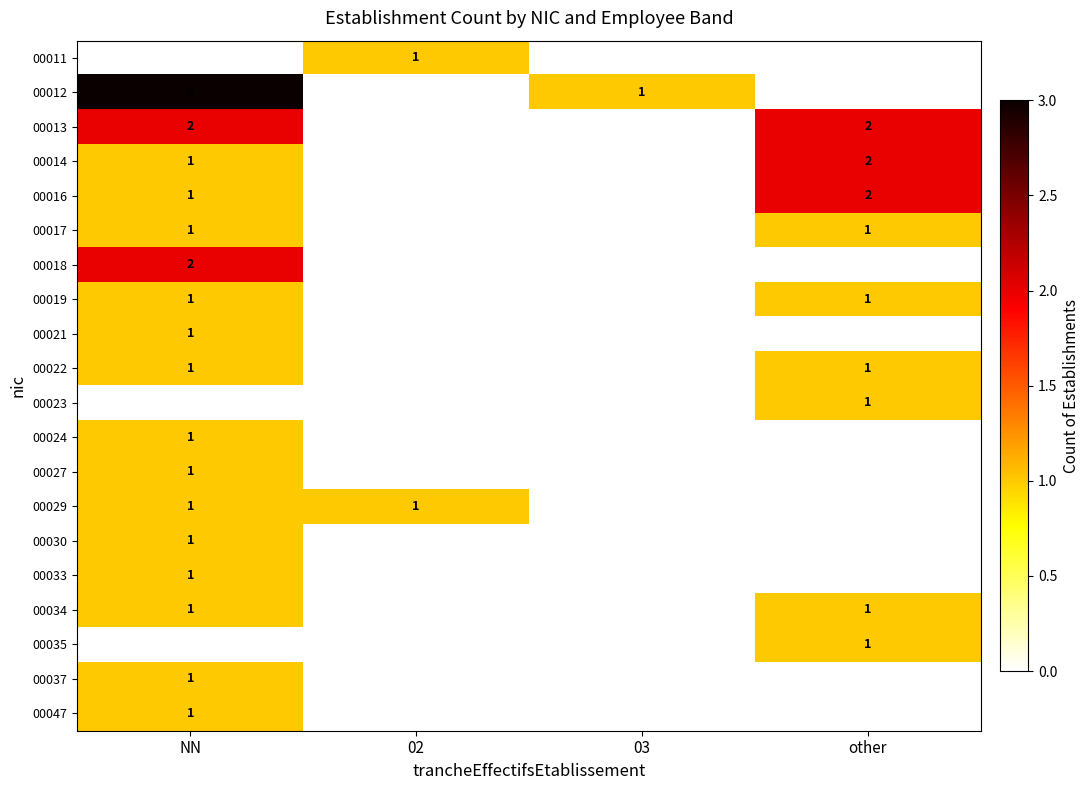

At how many categories does at least one series exceed 2?

1